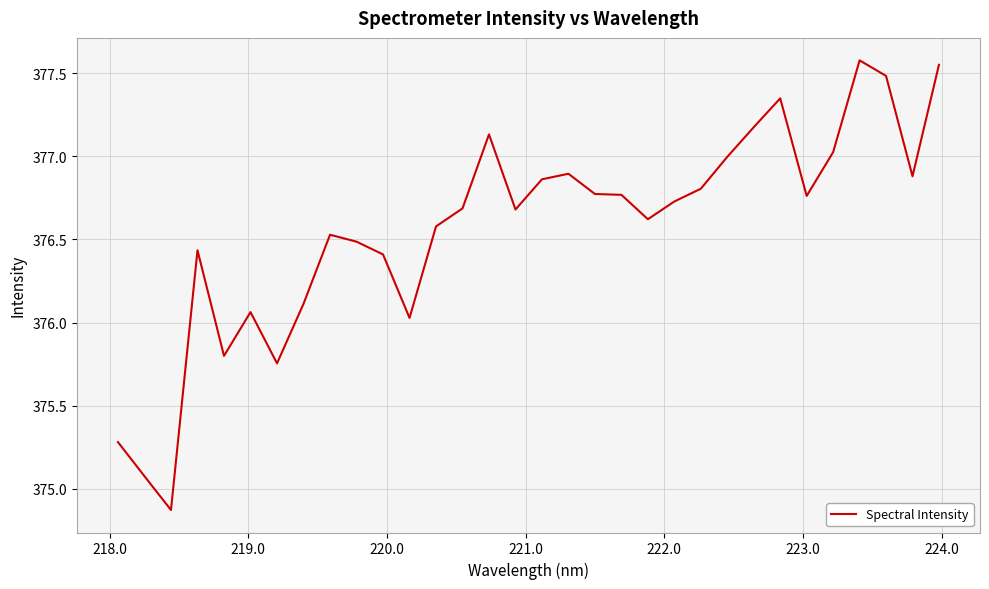

True or false: the data has more than 1 interior local peaks.

True